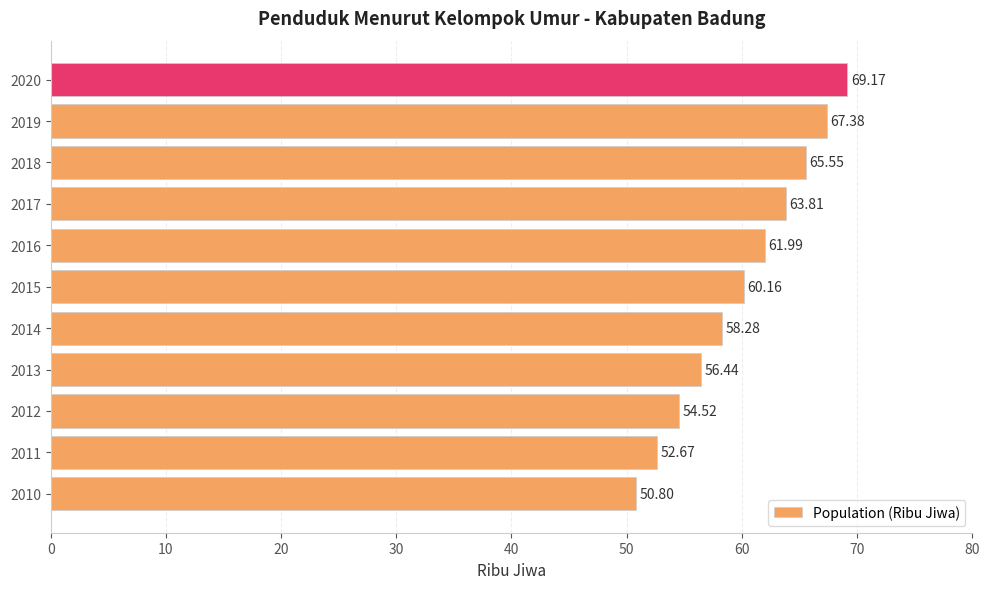

List the labels in order of value, smallest first.

2010, 2011, 2012, 2013, 2014, 2015, 2016, 2017, 2018, 2019, 2020